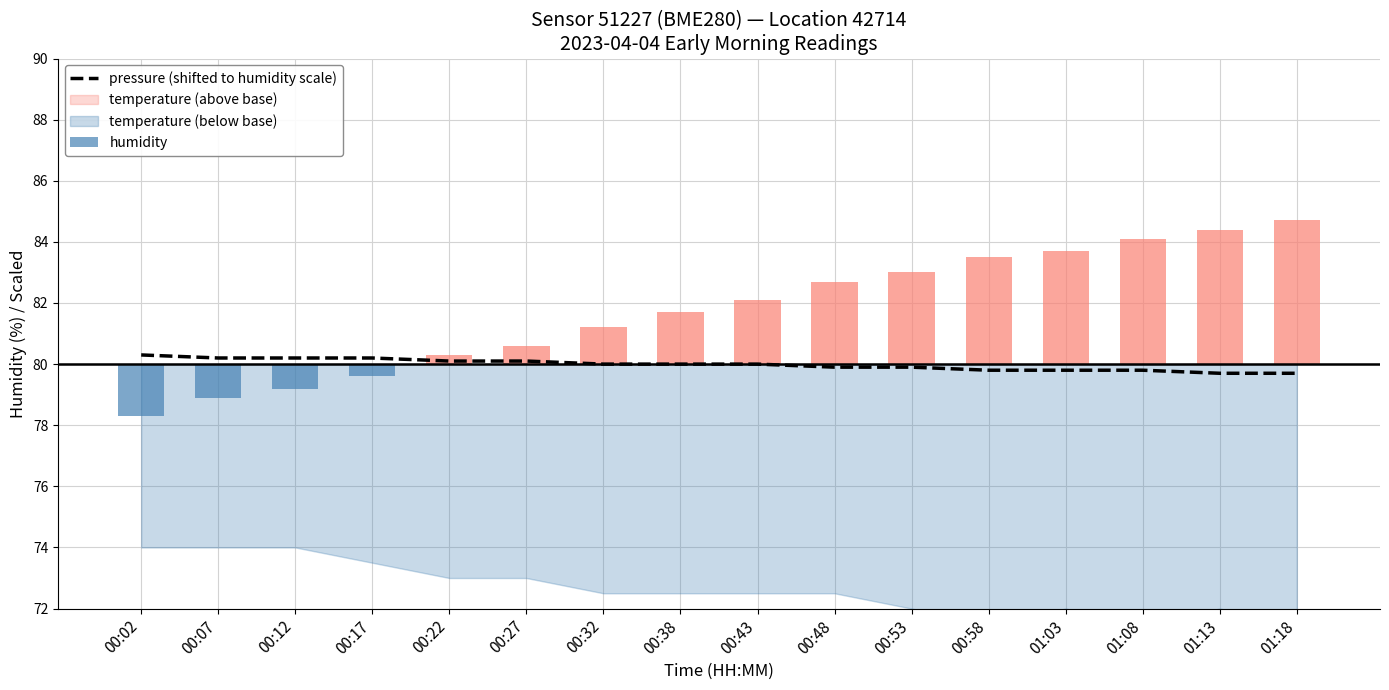

At which label is the value closest to 80?

00:32